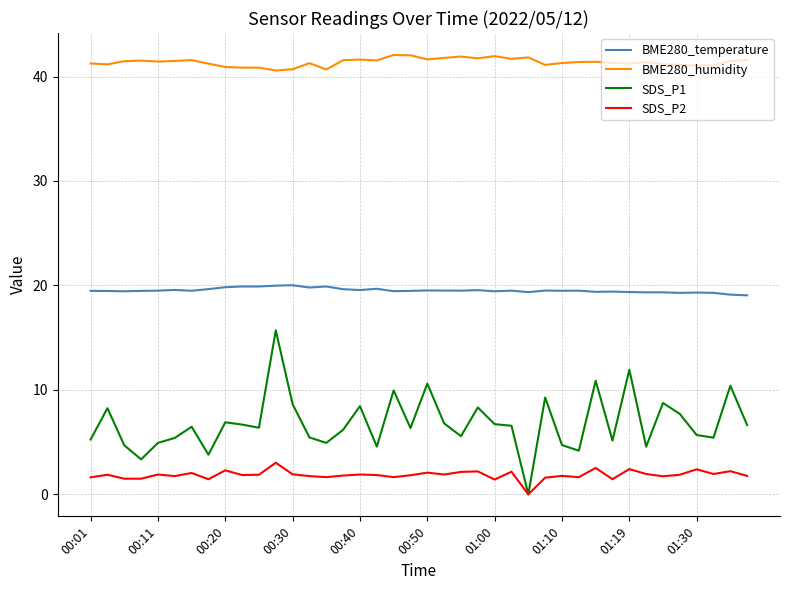

Rank the series by their maximum value, from highest to lowest.

BME280_humidity, BME280_temperature, SDS_P1, SDS_P2